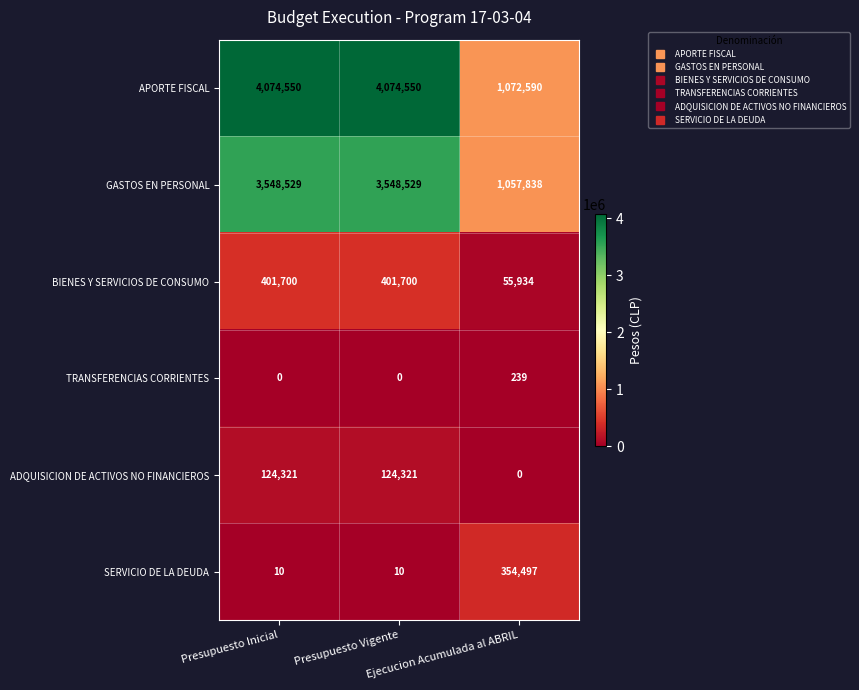

Count the APORTE FISCAL values in the range 1072590 to 4074550.

3